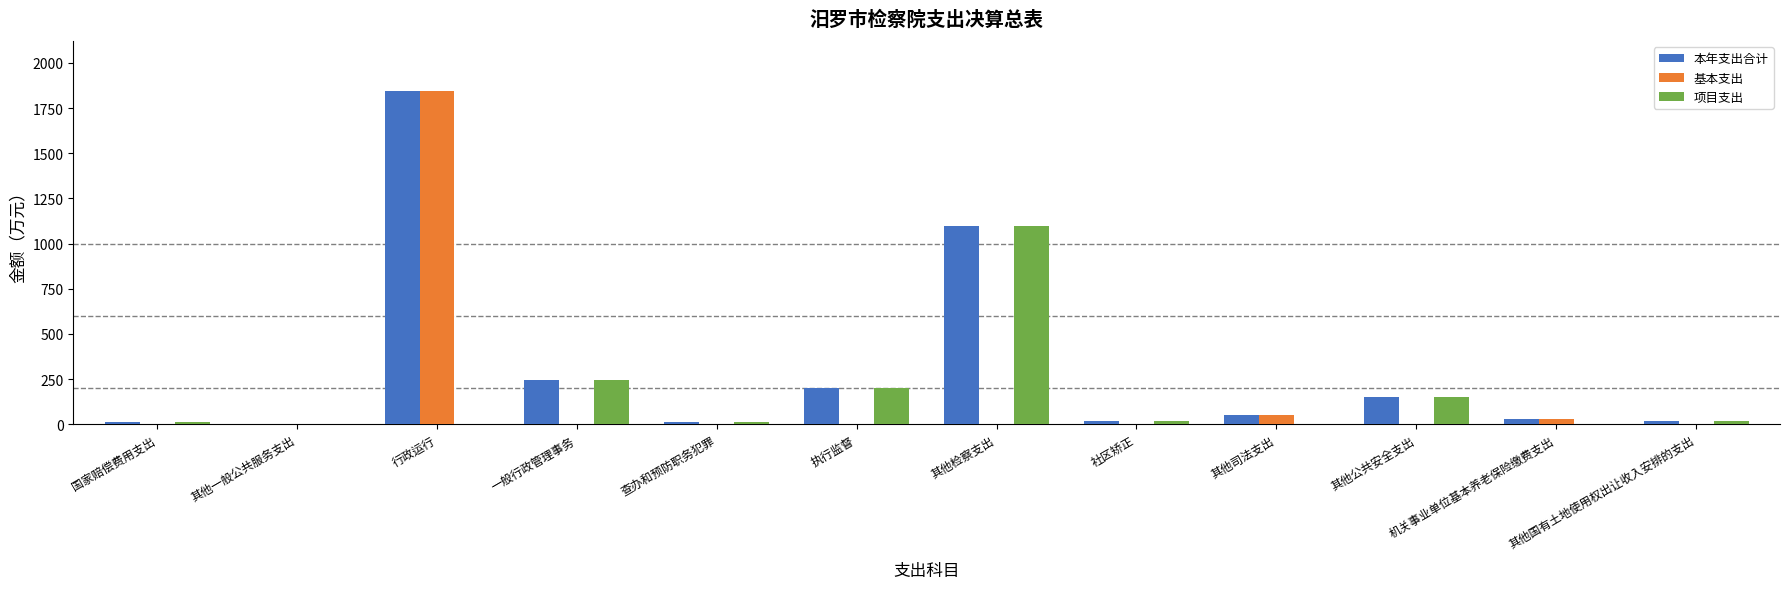

At which label is 本年支出合计 closest to 922?

其他检察支出